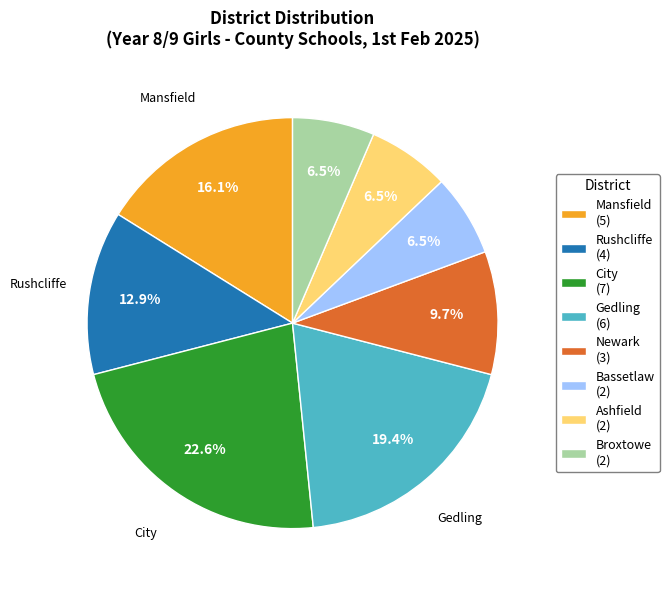

How many slices are in this pie chart?

8